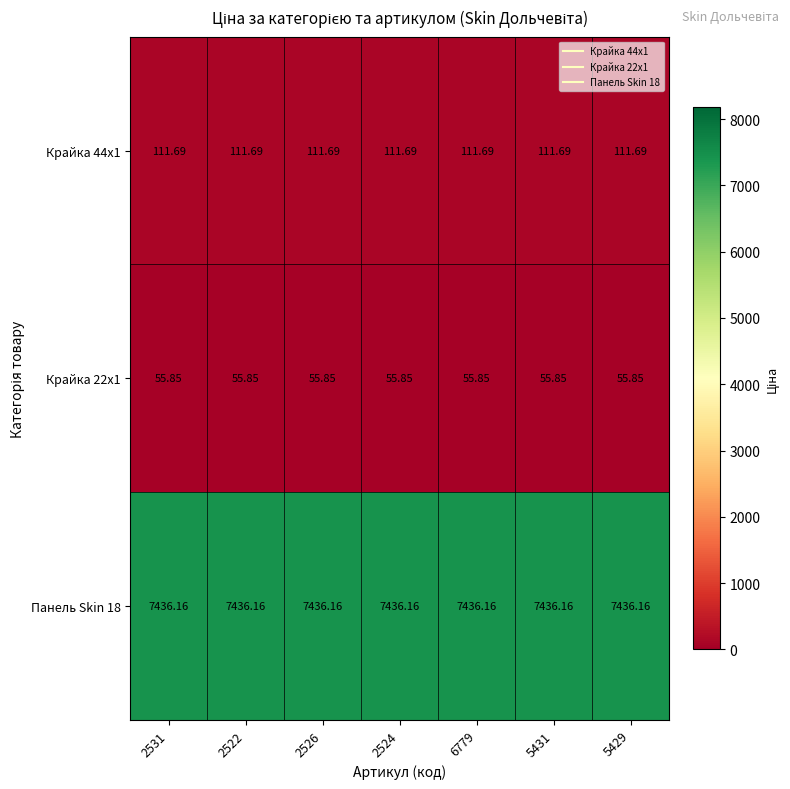

Reading left to right, transcribe all the data shown in this chart.

Крайка 44x1: 2531=111.7	2522=111.7	2526=111.7	2524=111.7	6779=111.7	5431=111.7	5429=111.7
Крайка 22x1: 2531=55.9	2522=55.9	2526=55.9	2524=55.9	6779=55.9	5431=55.9	5429=55.9
Панель Skin 18: 2531=7436.2	2522=7436.2	2526=7436.2	2524=7436.2	6779=7436.2	5431=7436.2	5429=7436.2